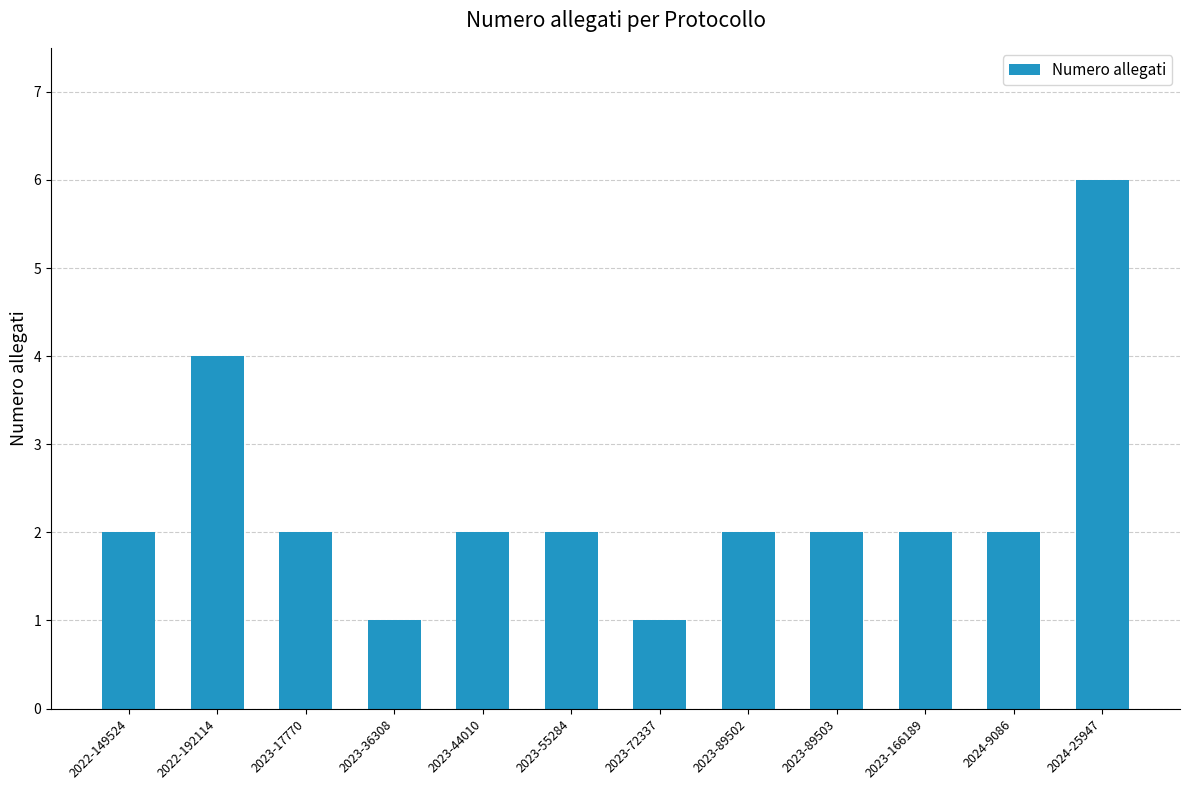

Approximately how many times larger is the value at 2022-192114 compared to 2023-166189?

2.0